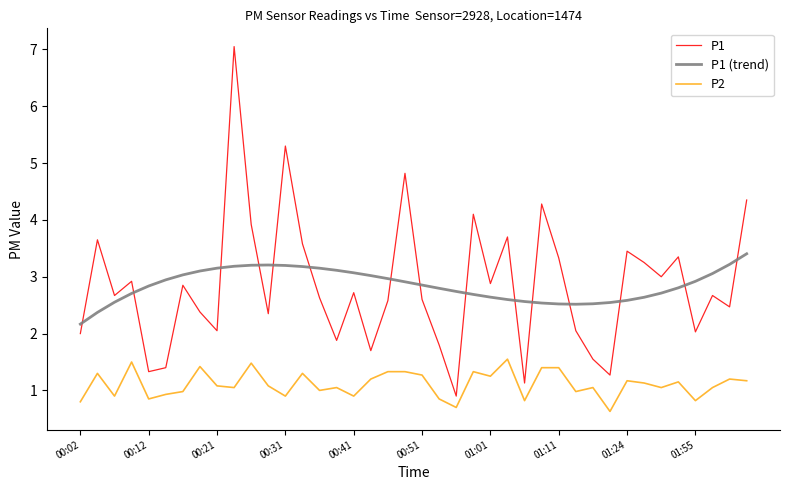

What is the minimum value shown in the chart?

0.6